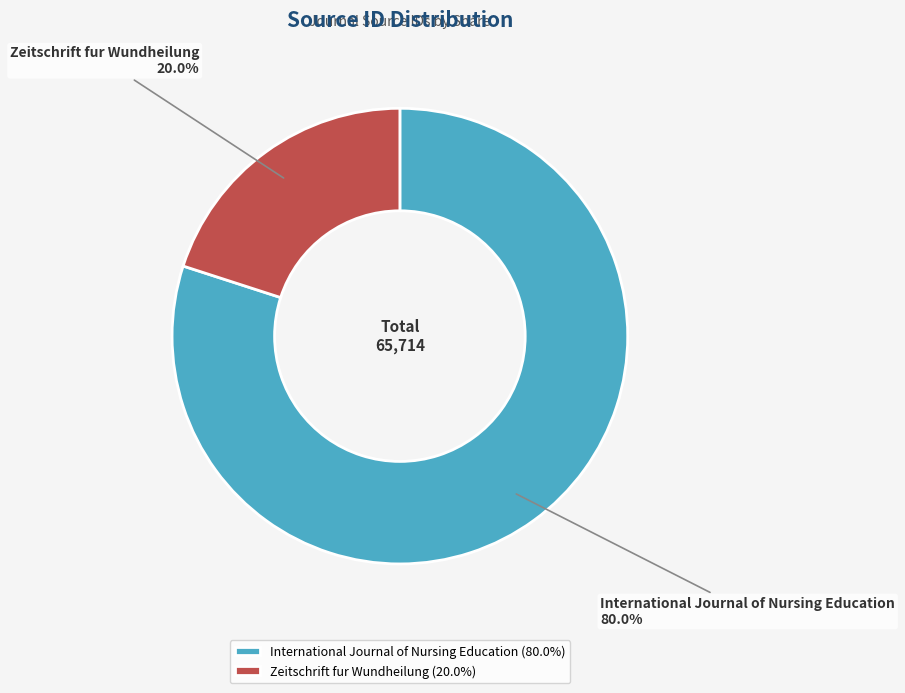

Is International Journal of Nursing Education the majority of the pie?

Yes